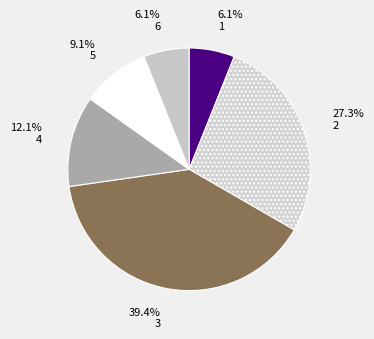

Which slice is the largest?

3